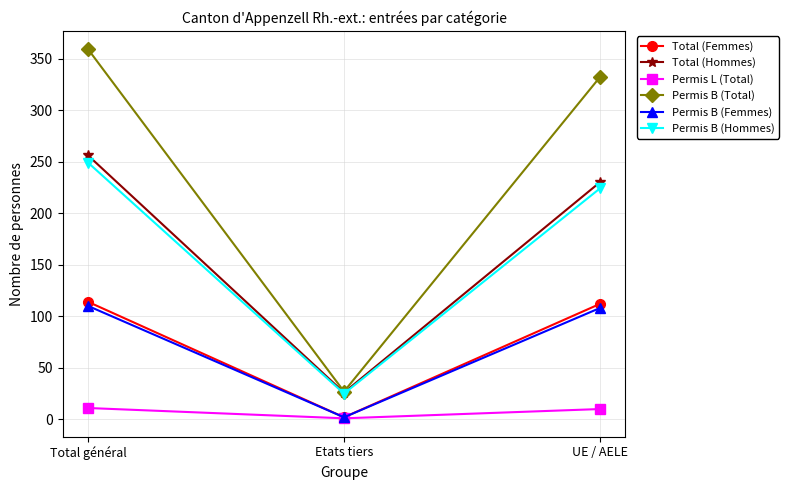

What is the highest value of the Total (Hommes) series?

256